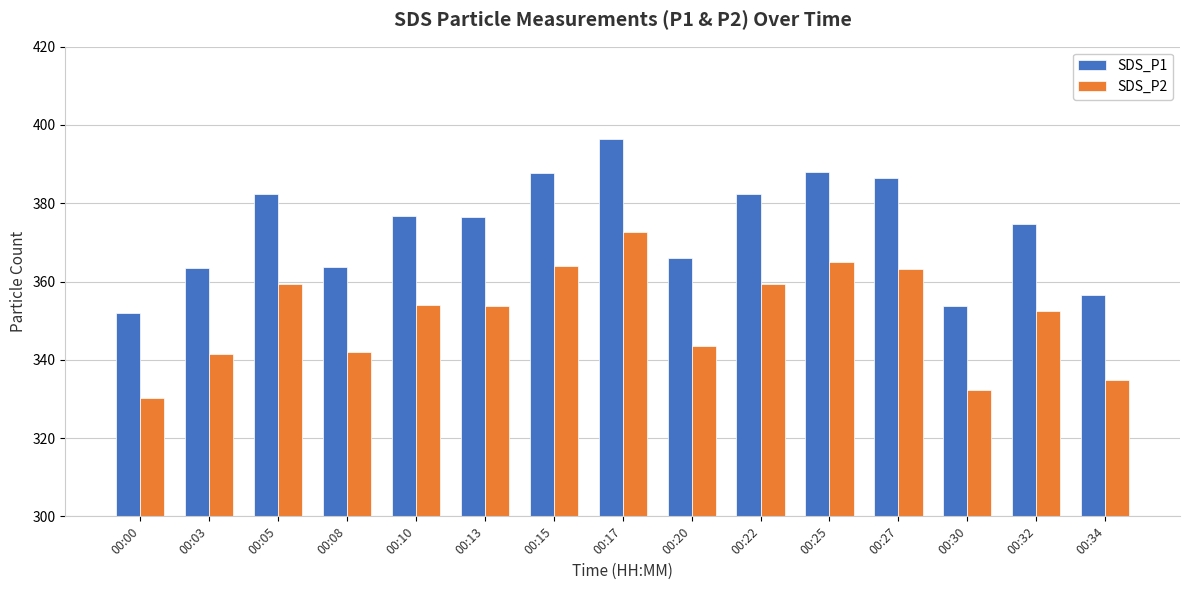

What is the difference between the maximum and minimum values in the SDS_P1 series?

44.4